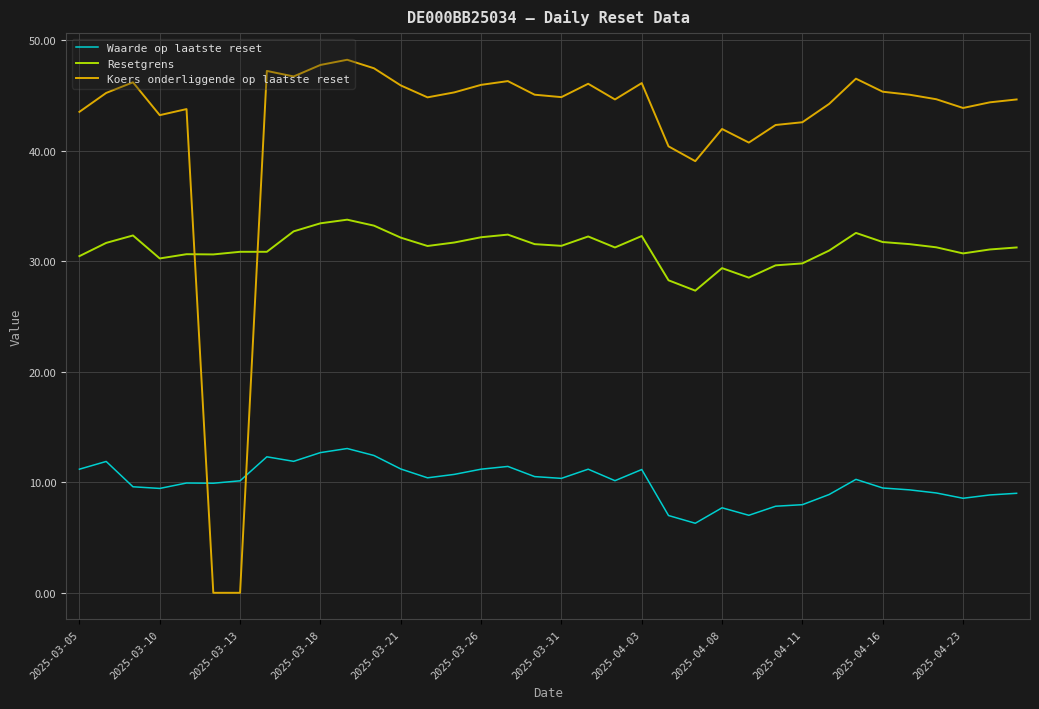

Rank the series by their maximum value, from lowest to highest.

Waarde op laatste reset, Resetgrens, Koers onderliggende op laatste reset